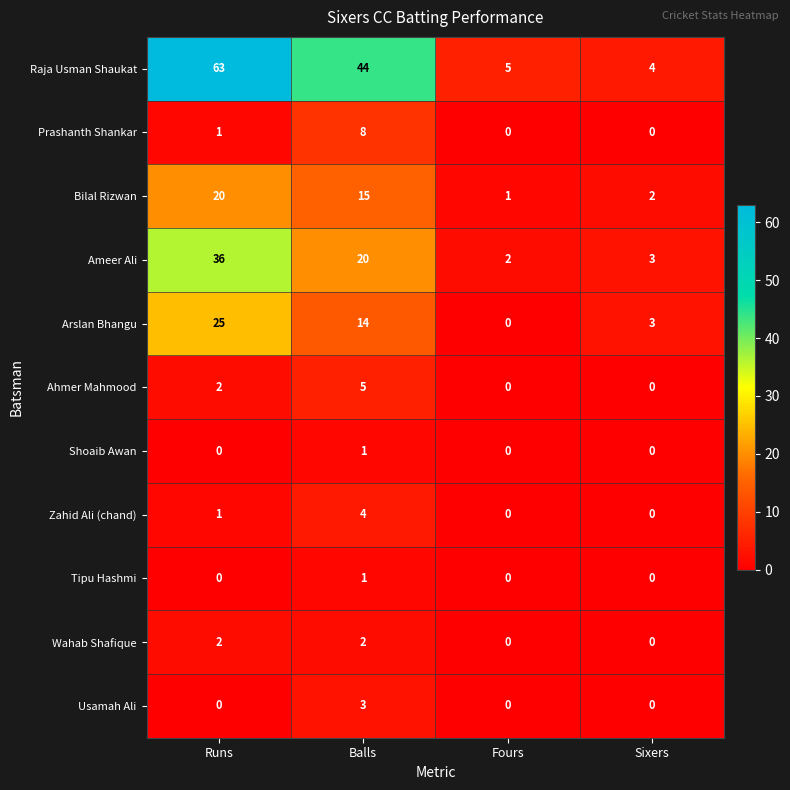

How many categories are shown in the chart?

4